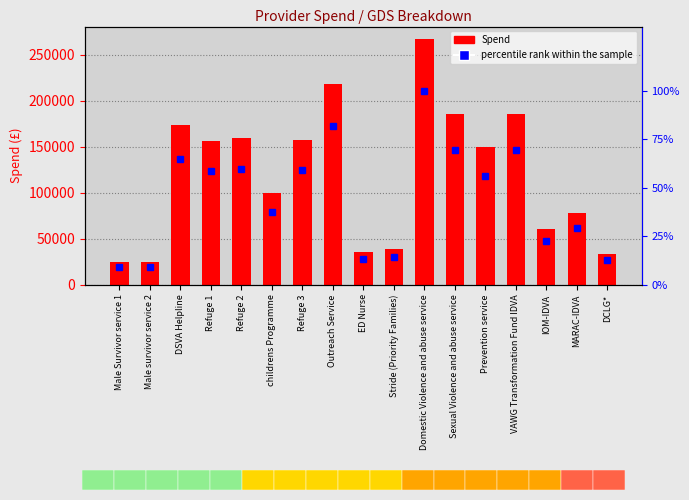

What is the minimum value for percentile rank within the sample?

9.2